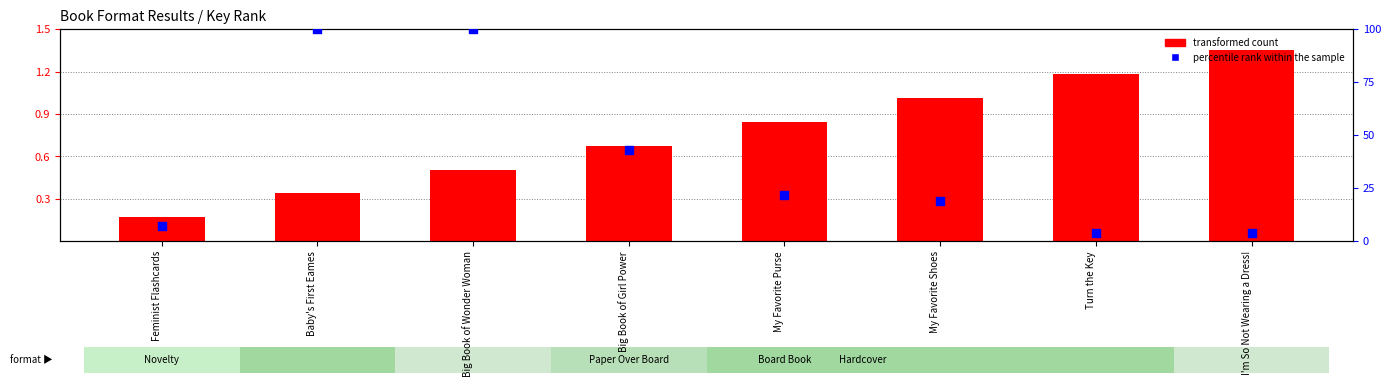

Which series has the largest total across all categories?

percentile rank within the sample